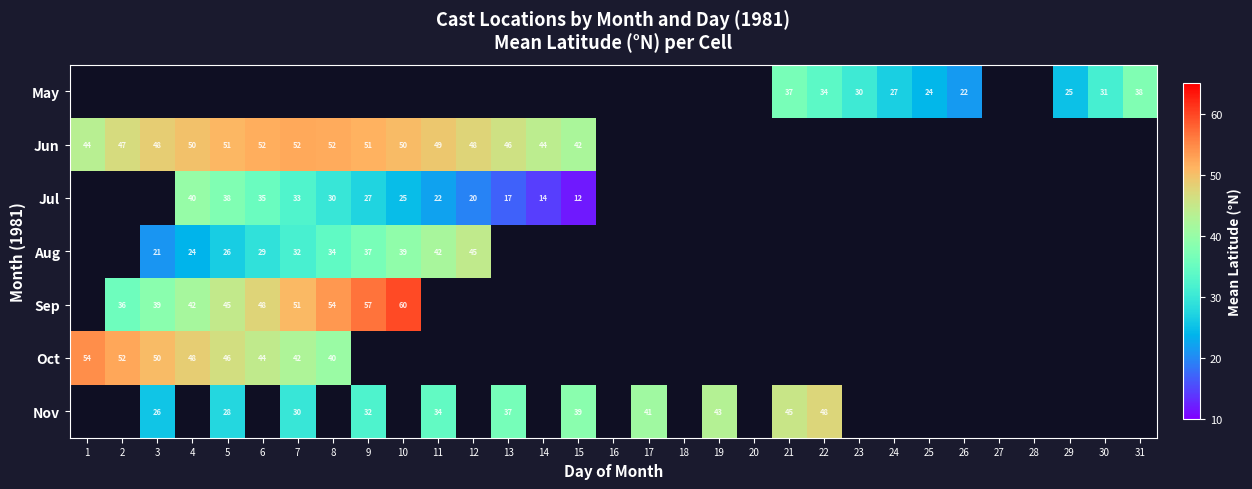

The value of Nov at 22 is 48. True or false?

True